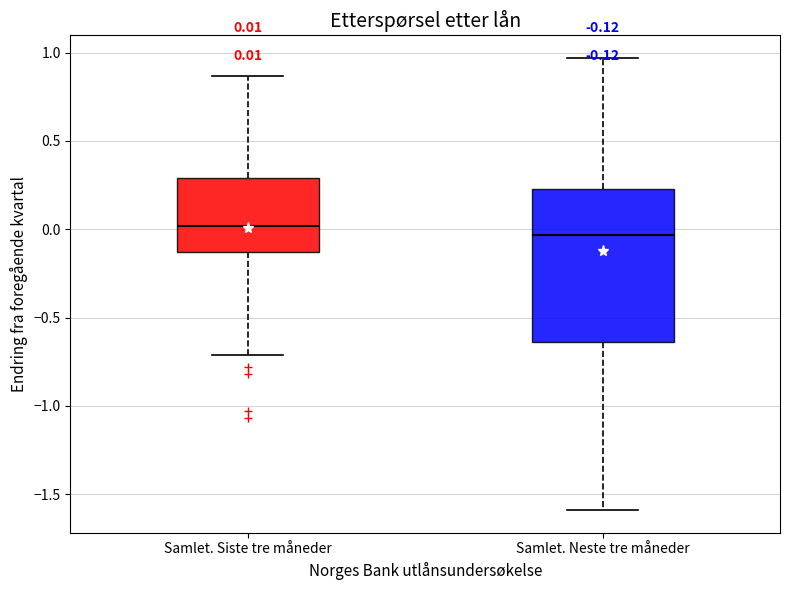

Which box has the highest median line?

Samlet. Siste tre måneder